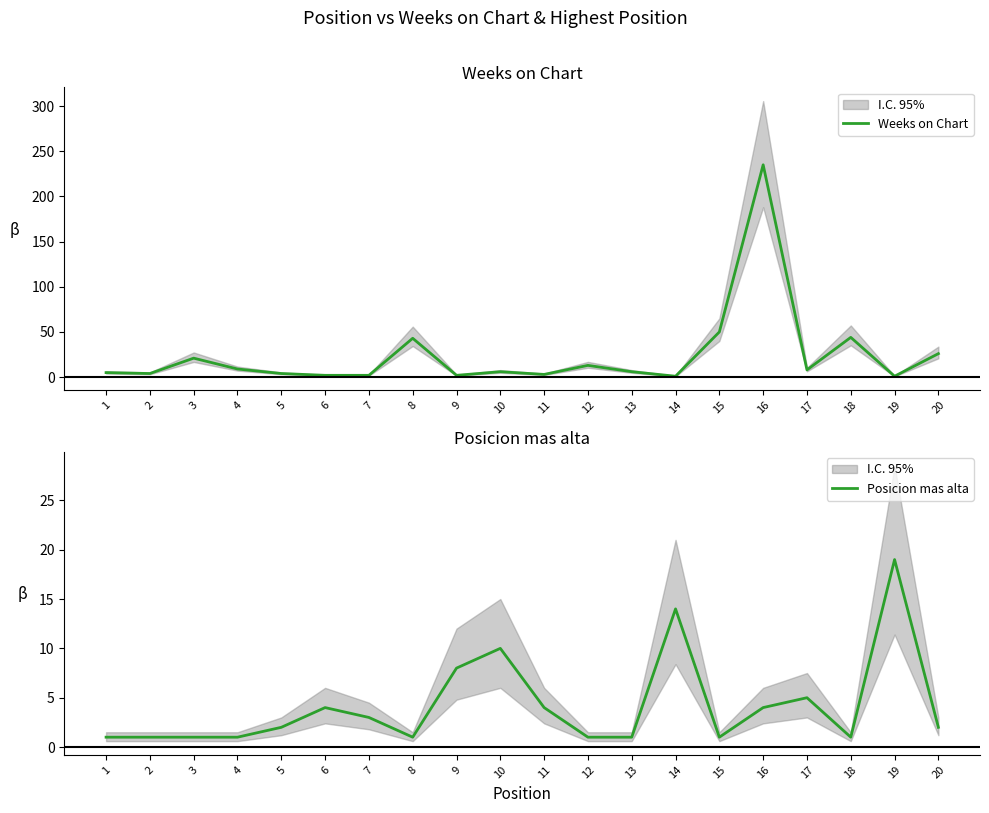

How many interior local valleys does the Posicion mas alta series have?

3